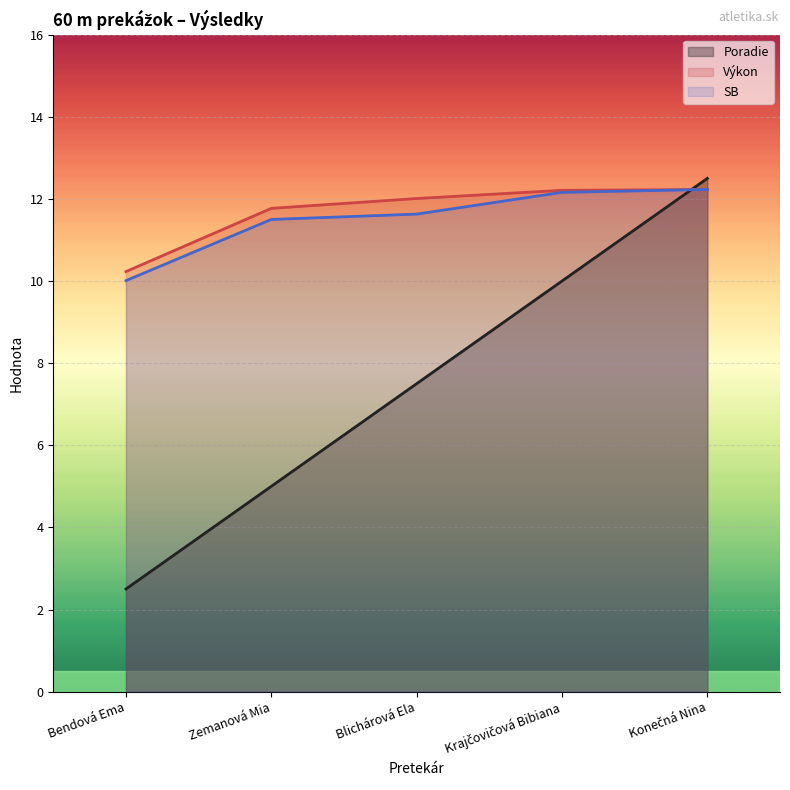

Which series ends up on top after the final intersection of Poradie and Výkon?

Poradie